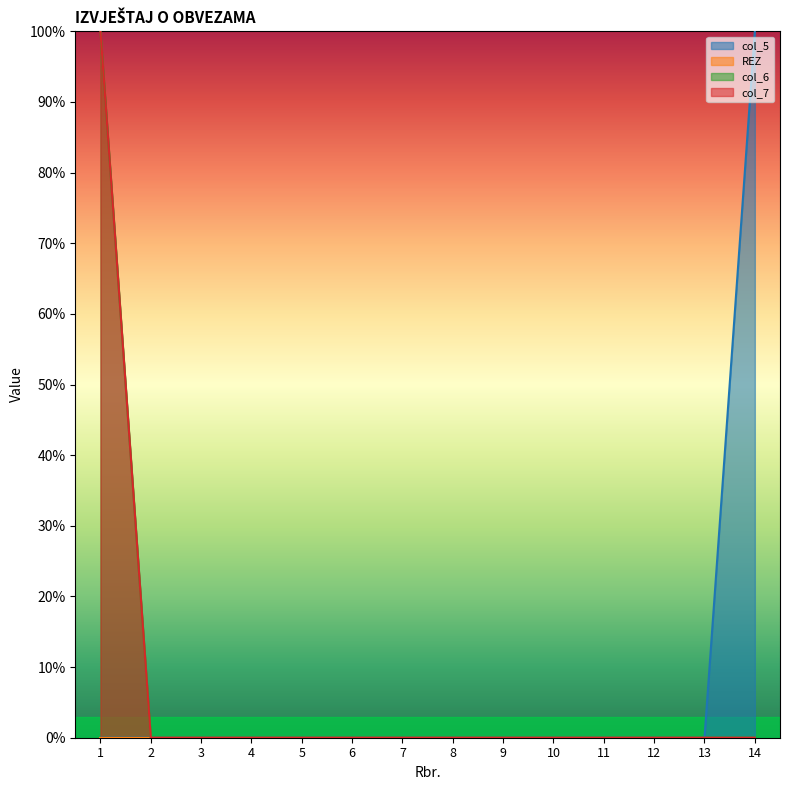

At how many categories does at least one series exceed 72?

2